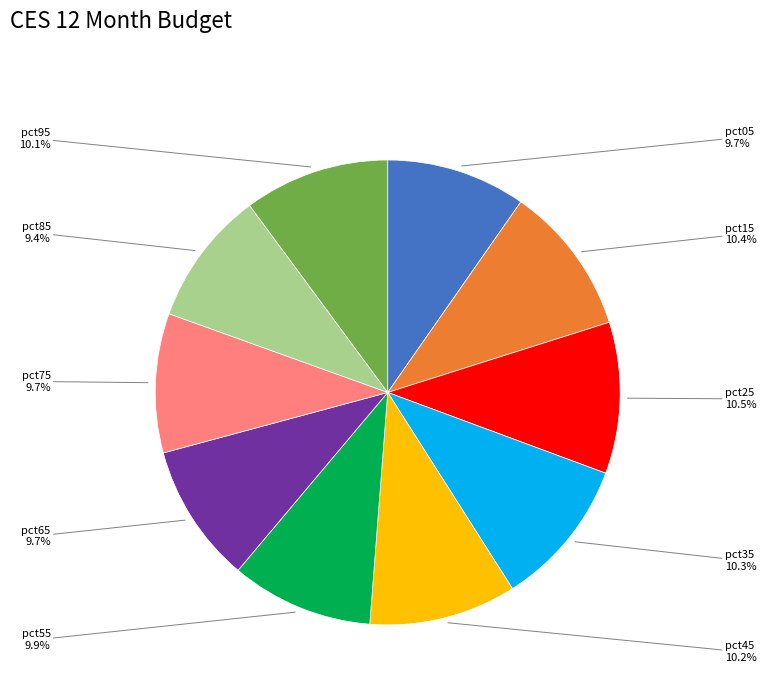

How many segments does this pie chart have?

10